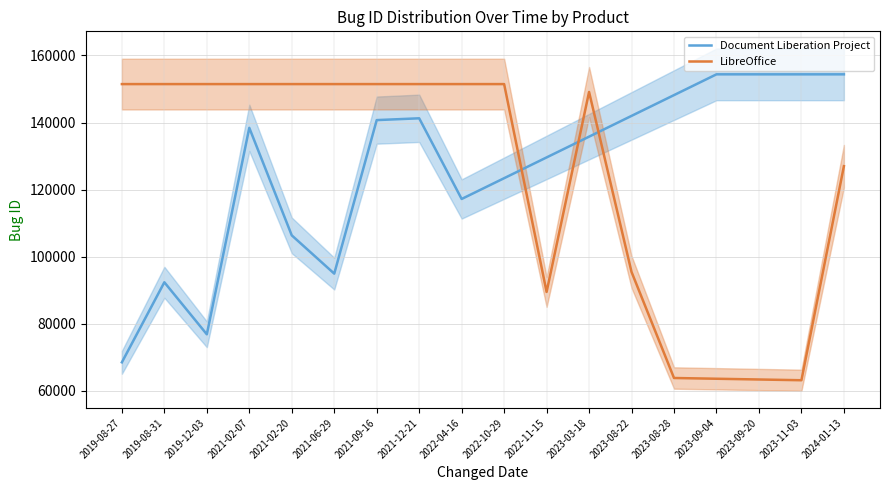

The value of Document Liberation Project at 2022-04-16 is 117199.0. True or false?

True